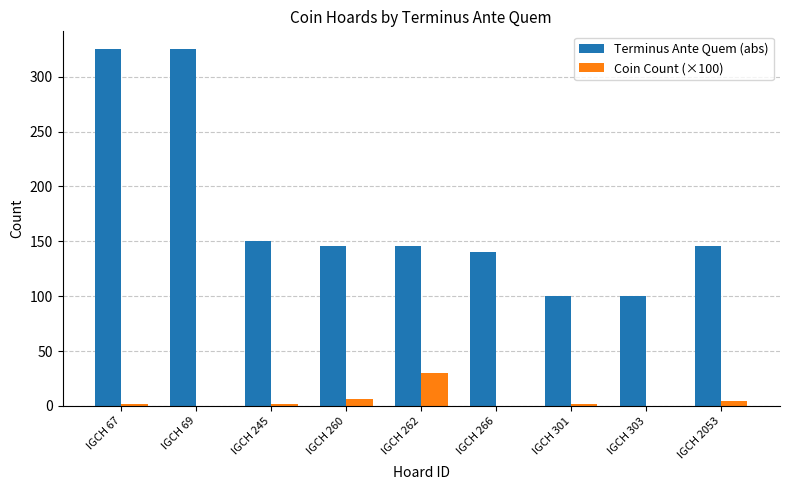

Is the value of Terminus Ante Quem (abs) at IGCH 245 greater than the value of Coin Count (×100) at IGCH 260?

Yes